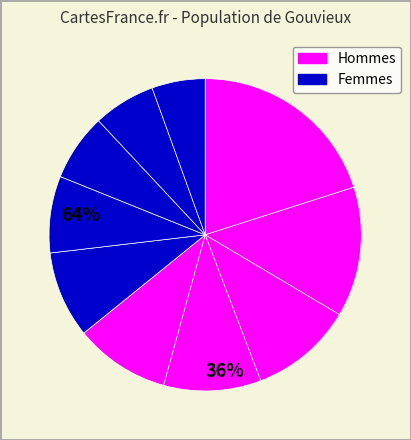

Count the number of slices in the pie.

10